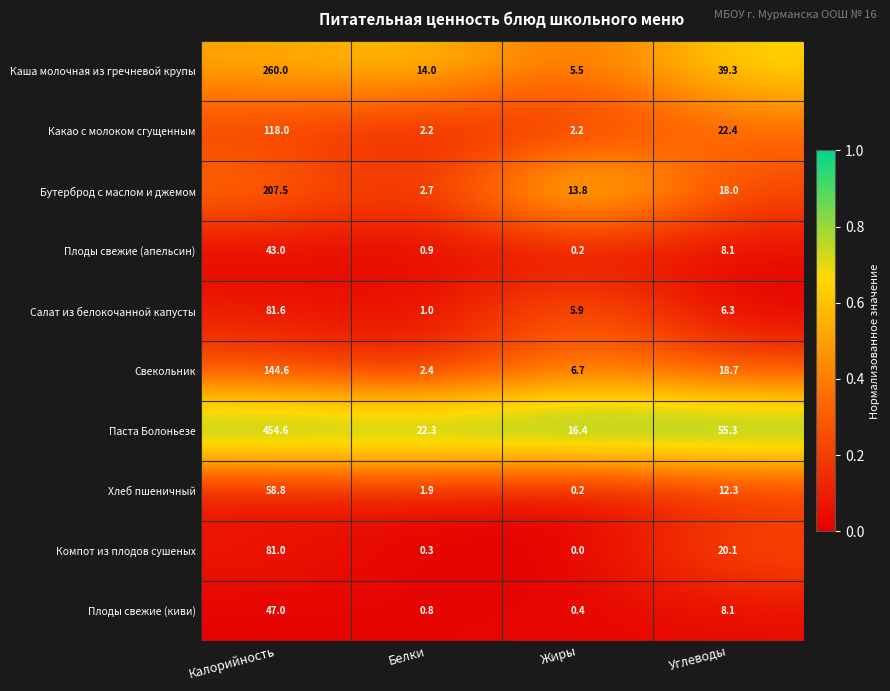

Is it true that Бутерброд с маслом и джемом equals 0.9 at Белки?

False